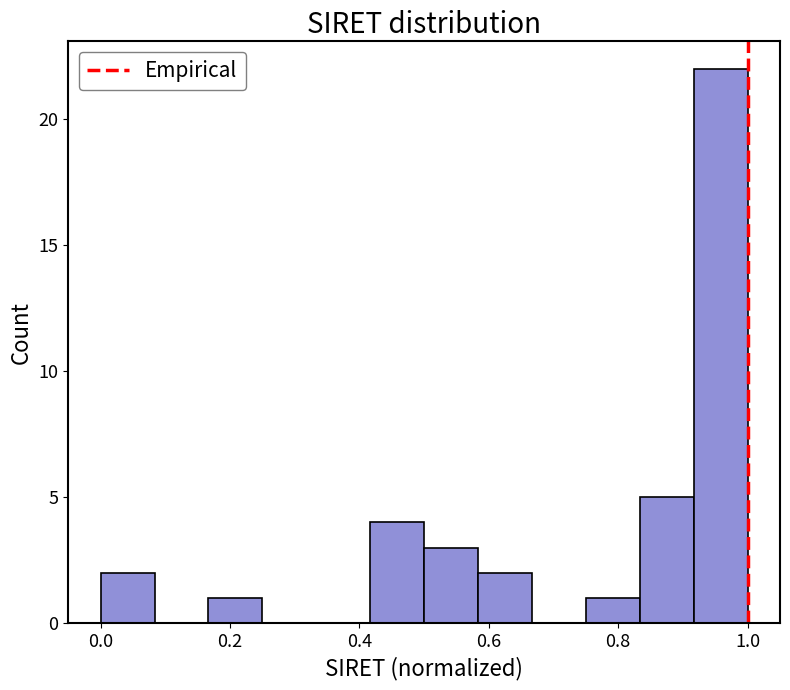

What is the height of the bar covering 0.42 to 0.50 on the x-axis? Neither the bar edges nor the heights are printed on the chart, so give them approximately, as read against the axes.

4